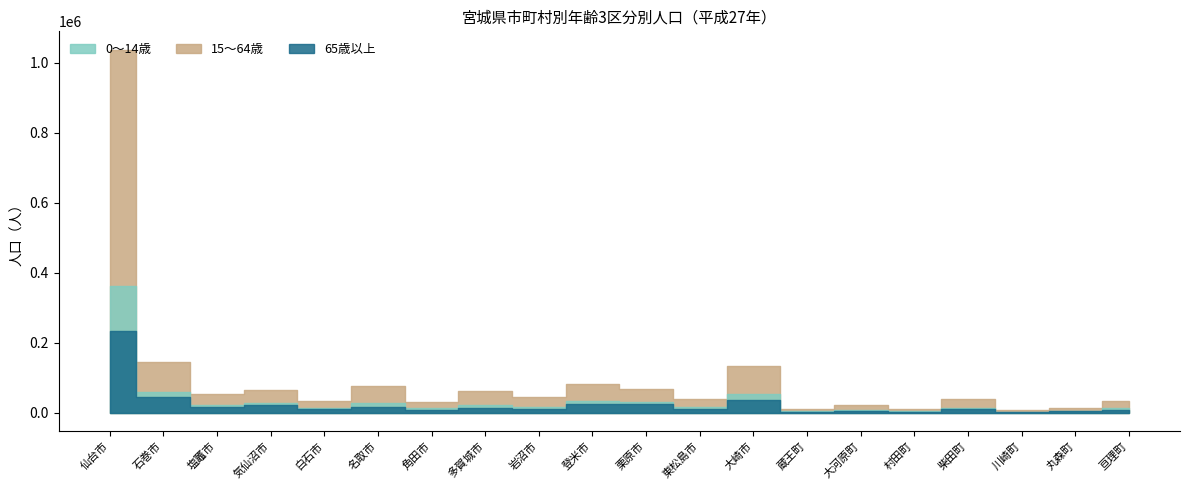

What is the average value of the 65歳以上 series?

25848